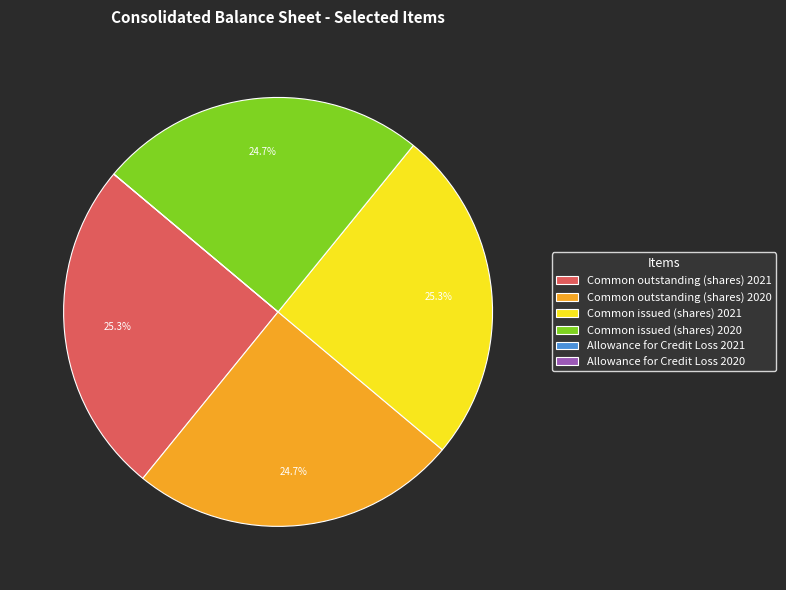

To the nearest percent, what is the difference between the largest and smallest slice percentages?

25%